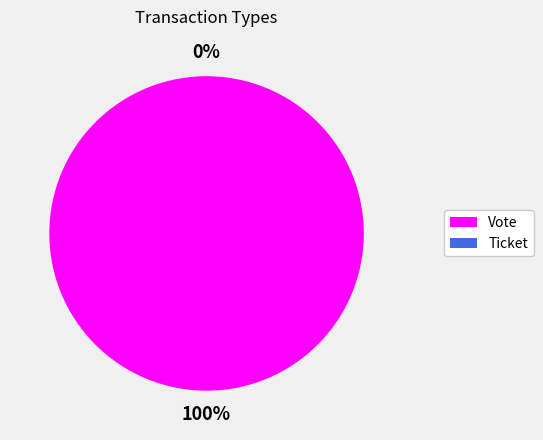

Do Vote and Ticket together represent more than half of the pie?

Yes